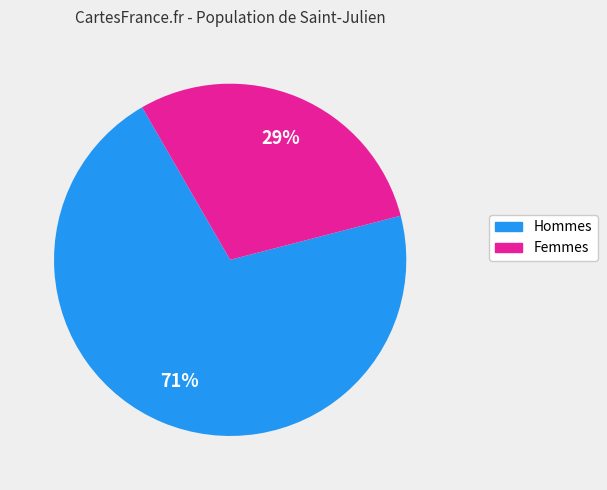

Count the number of slices in the pie.

2